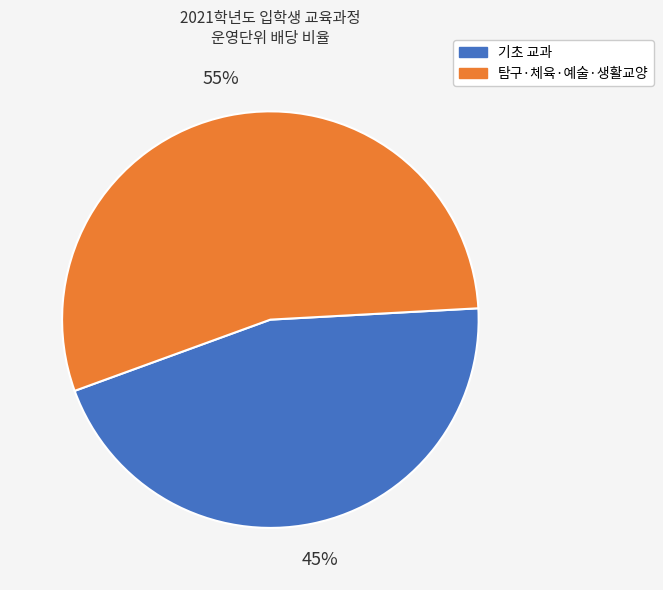

How many segments does this pie chart have?

2